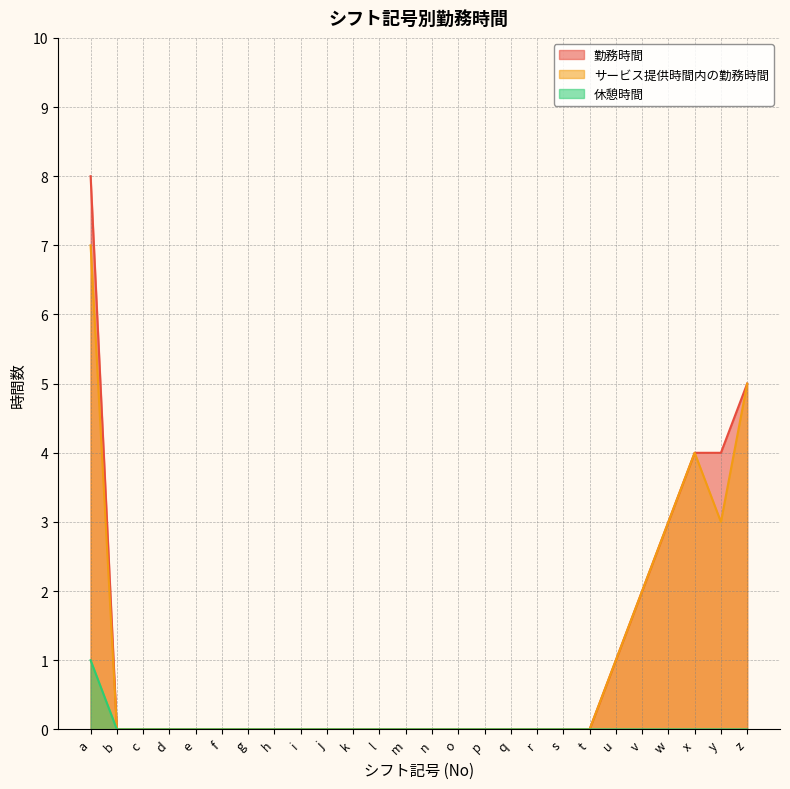

True or false: サービス提供時間内の勤務時間 has more than 0 interior local peaks.

True